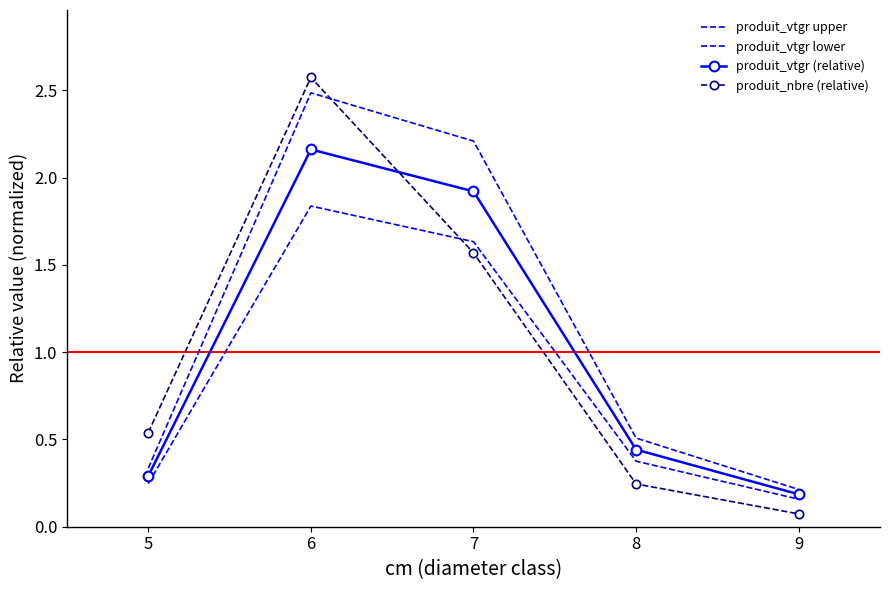

Which category has the lowest value in the produit_vtgr (relative) series?

9